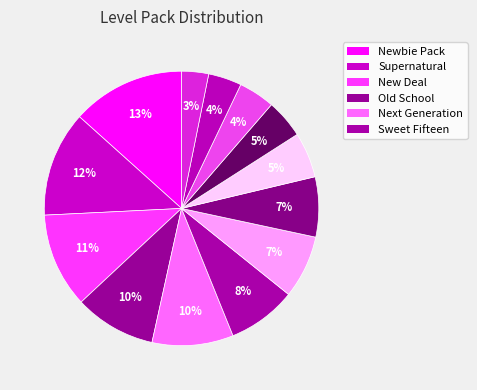

Count the number of slices in the pie.

13